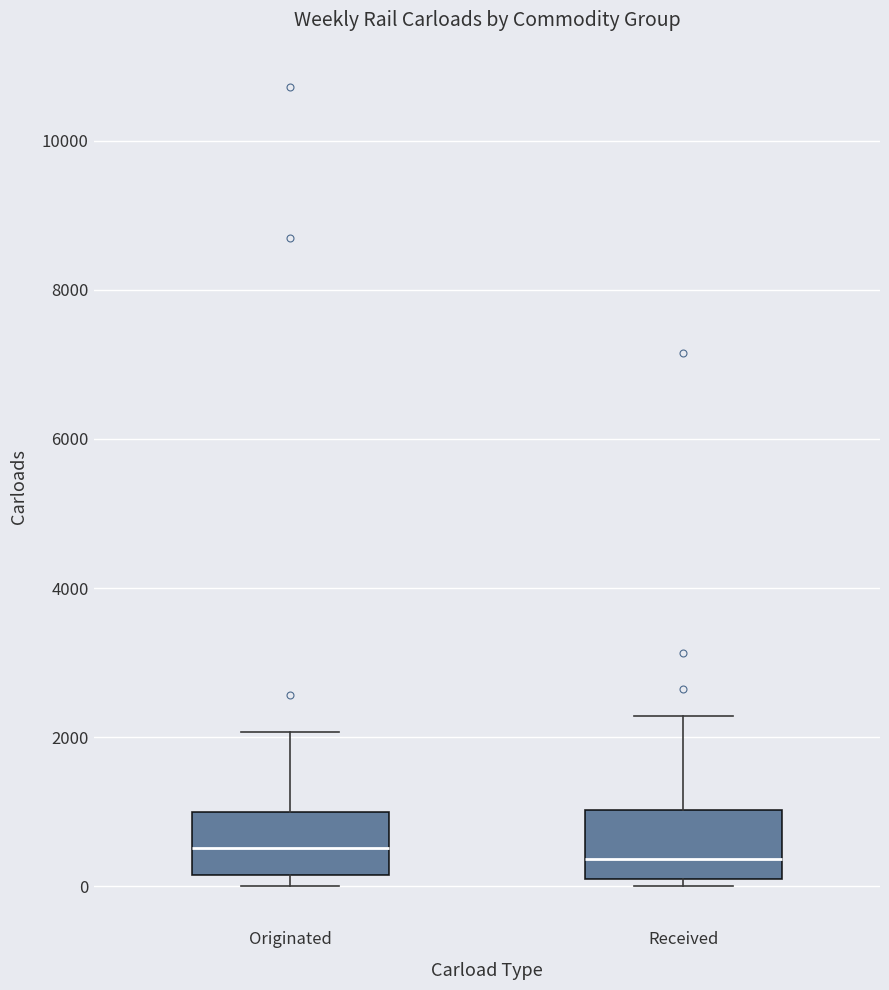

Where does the upper whisker of the box for Originated end on the y-axis? The values are not printed on the chart, so give them approximately, as read against the axis.

2000